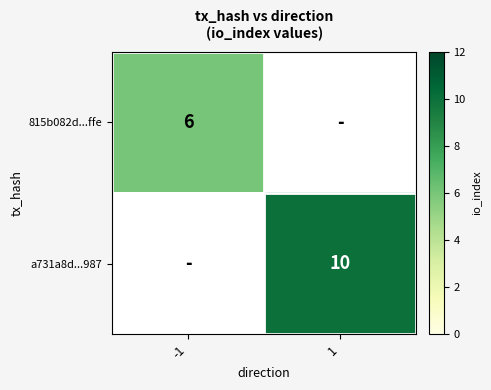

What is the maximum value shown in the chart?

10.0